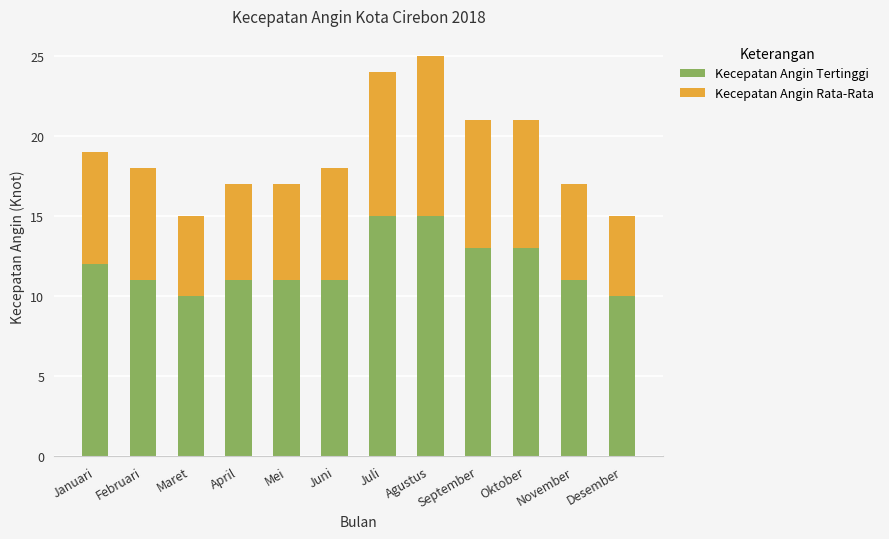

What is the approximate value of Kecepatan Angin Tertinggi at Januari?

12